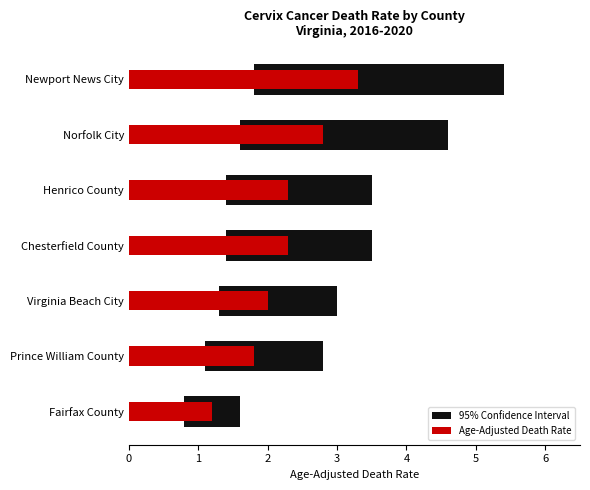

Rank the series at Norfolk City from lowest to highest value.

Age-Adjusted Death Rate, 95% Confidence Interval